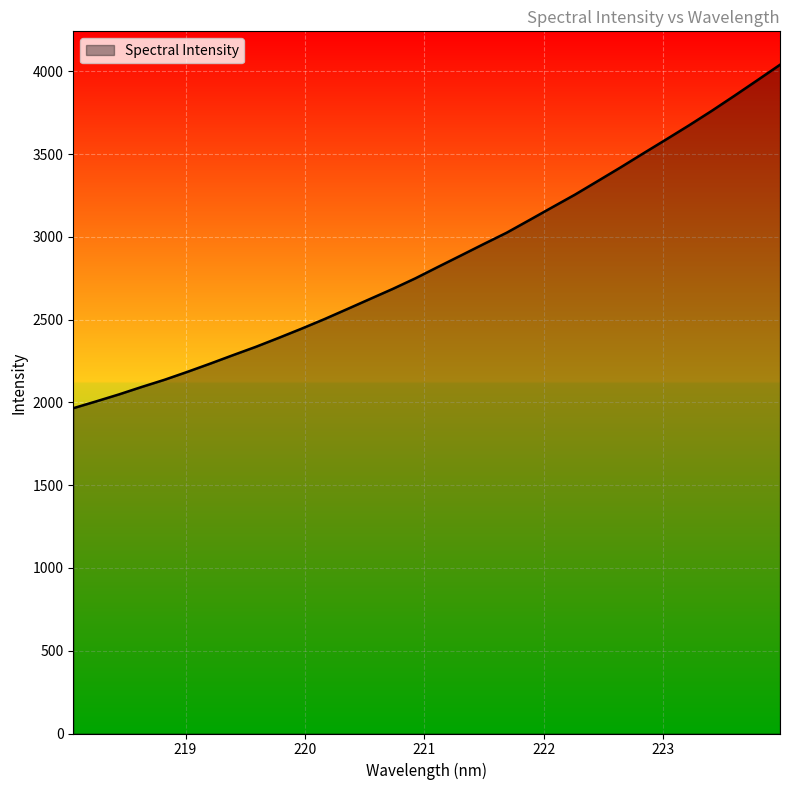

How many values exceed 2819?

16